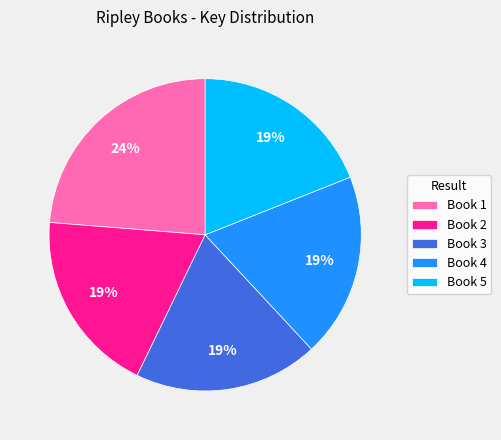

Is there a majority slice in this chart?

No